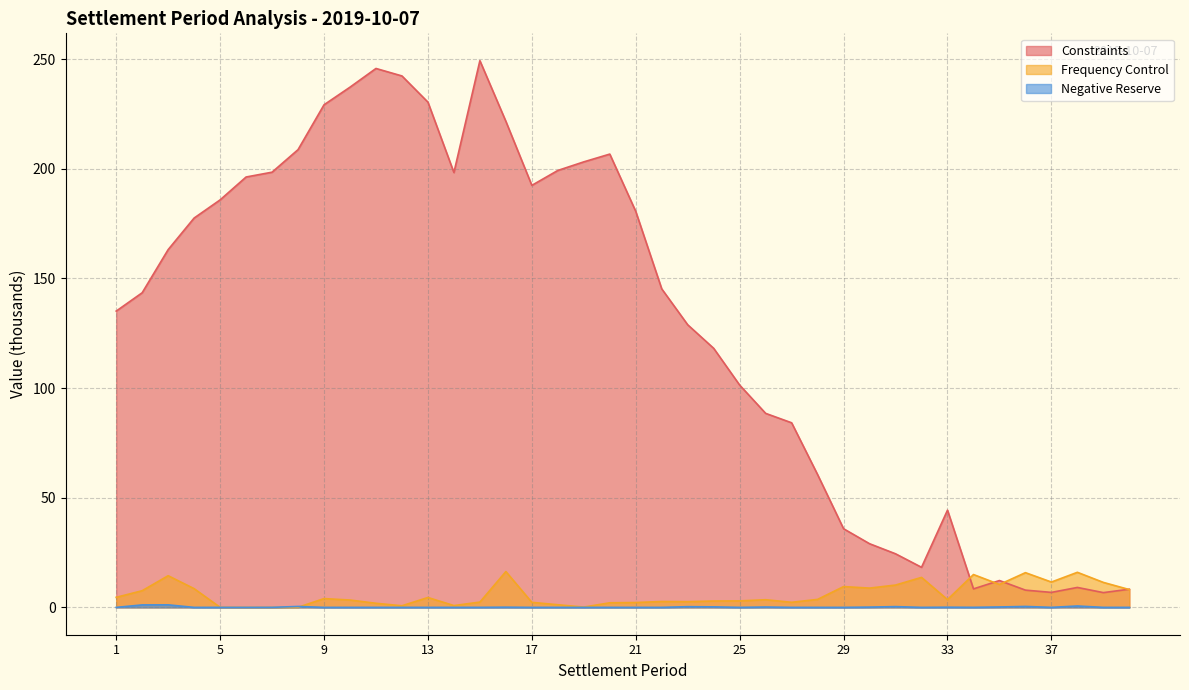

In Negative Reserve, how many points are lower than both neighbors (excluding endpoints)?

4